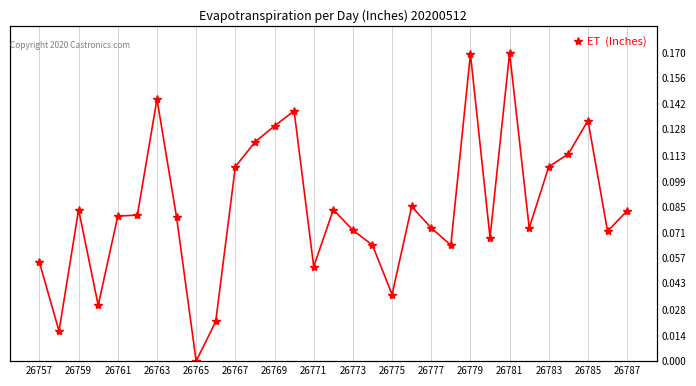

Is it true that the value at 26787 is 0.0?

False